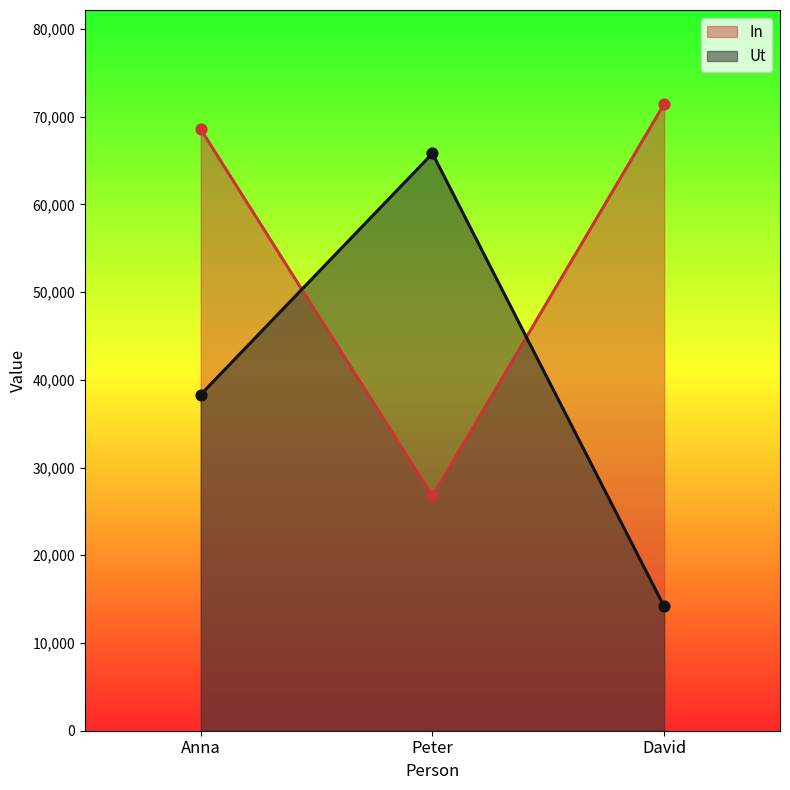

Which series contains the lowest Y value?

Ut